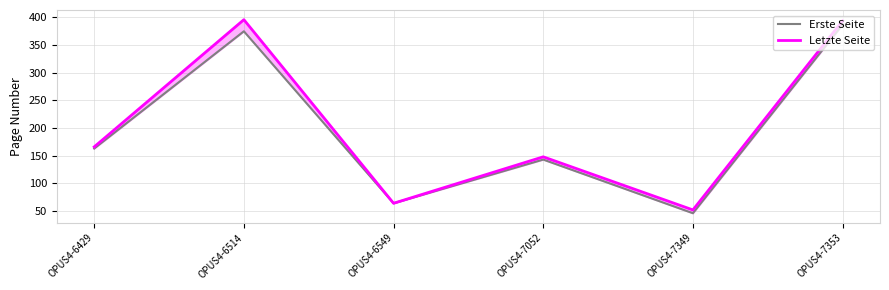

Which category has the lowest value in the Letzte Seite series?

OPUS4-7349